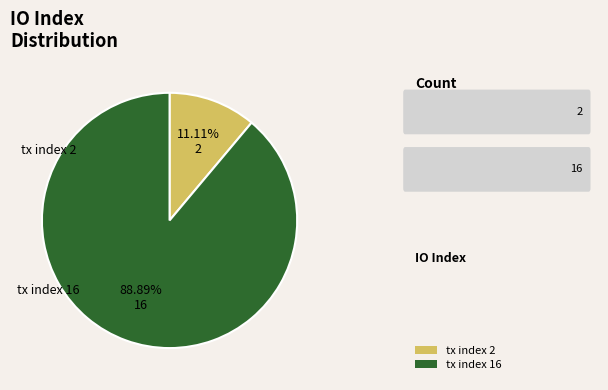

Does any single category account for the majority?

Yes